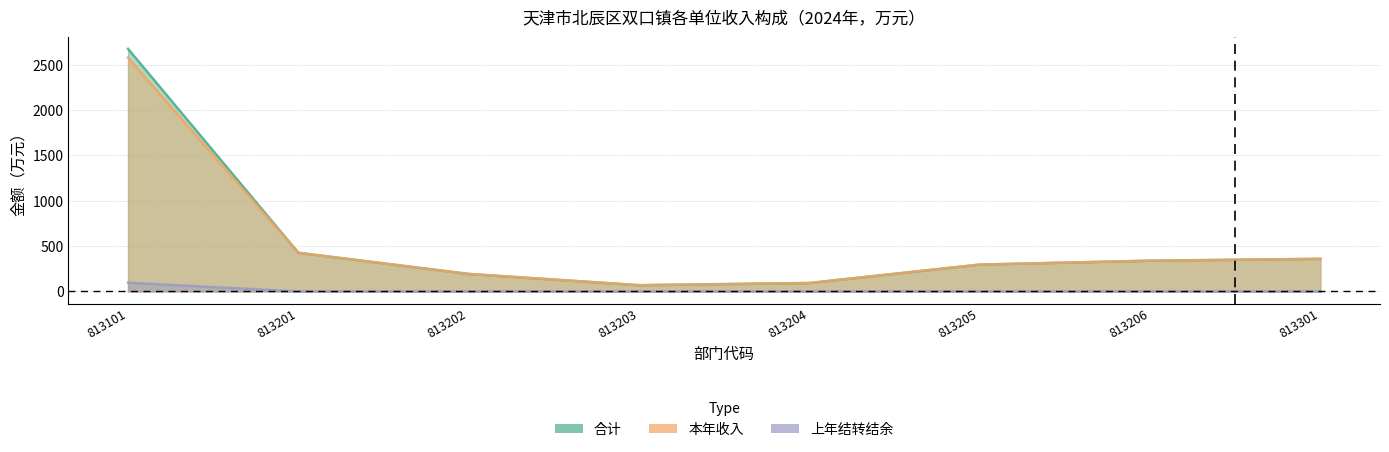

Reading right to left, list all the values displayed in this chart.

合计: 359.6	339.2	296.3	93.0	68.9	192.9	426.7	2676.5
本年收入: 359.6	339.2	296.3	93.0	68.9	192.9	426.7	2579.4
上年结转结余: 0.0	0.0	0.0	0.0	0.0	0.0	0.0	97.1